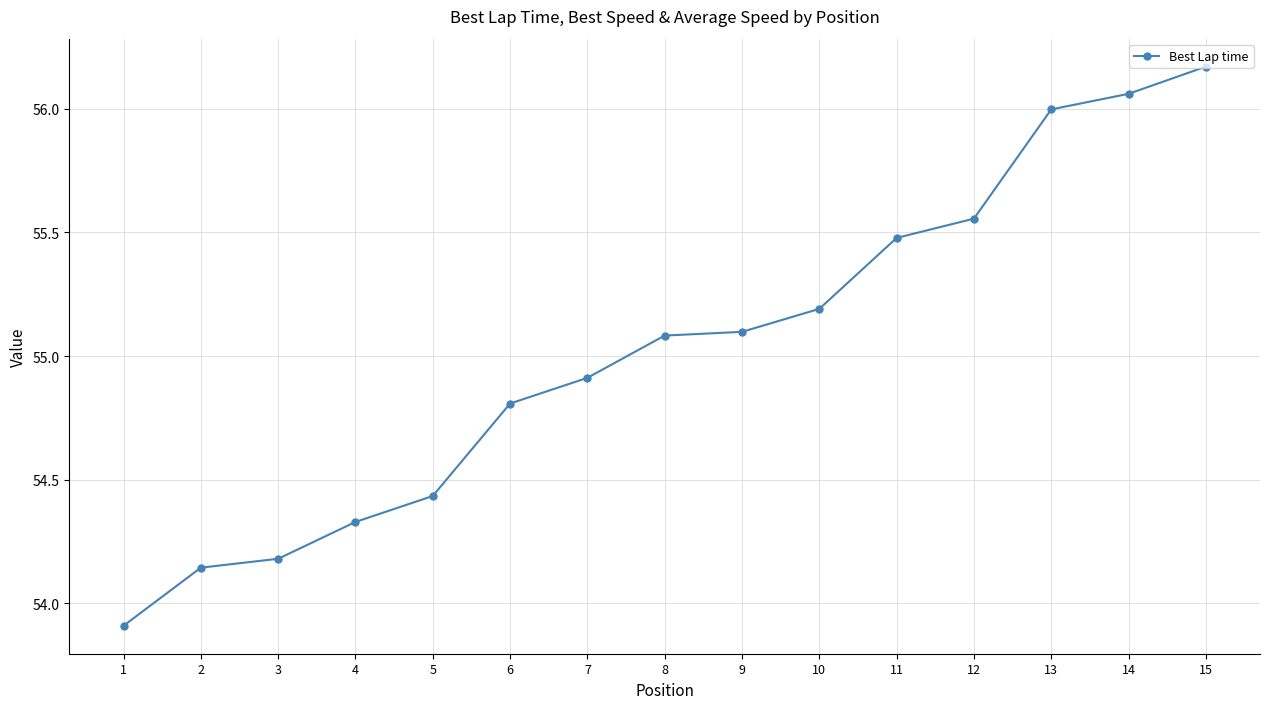

Where does the data first go above 55?

8